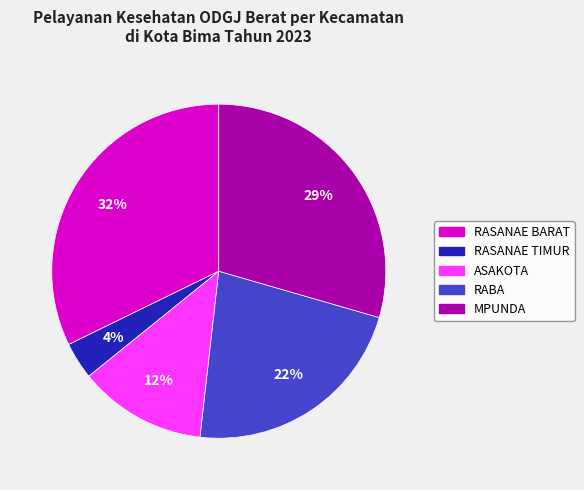

How many segments does this pie chart have?

5